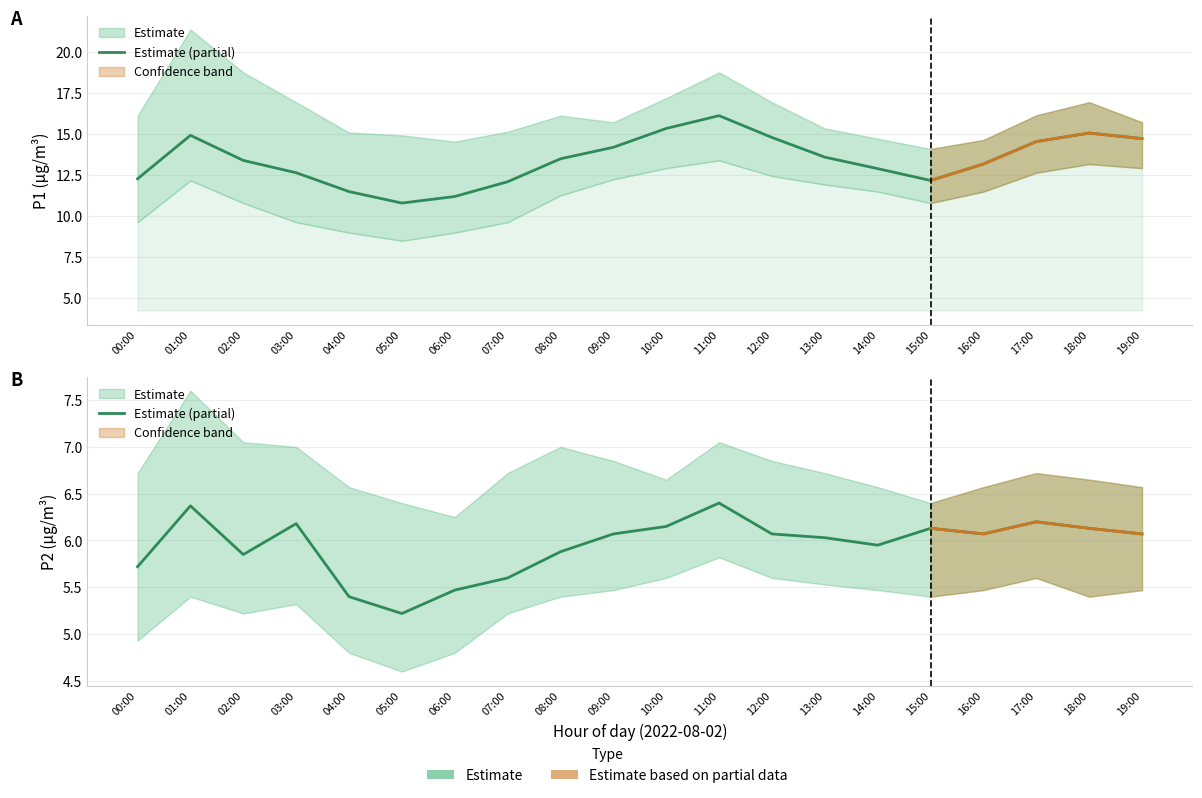

True or false: P2 has more than 1 points higher than both neighbors.

True